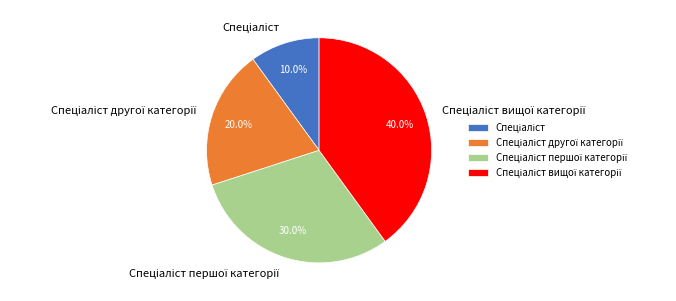

Is there a majority slice in this chart?

No